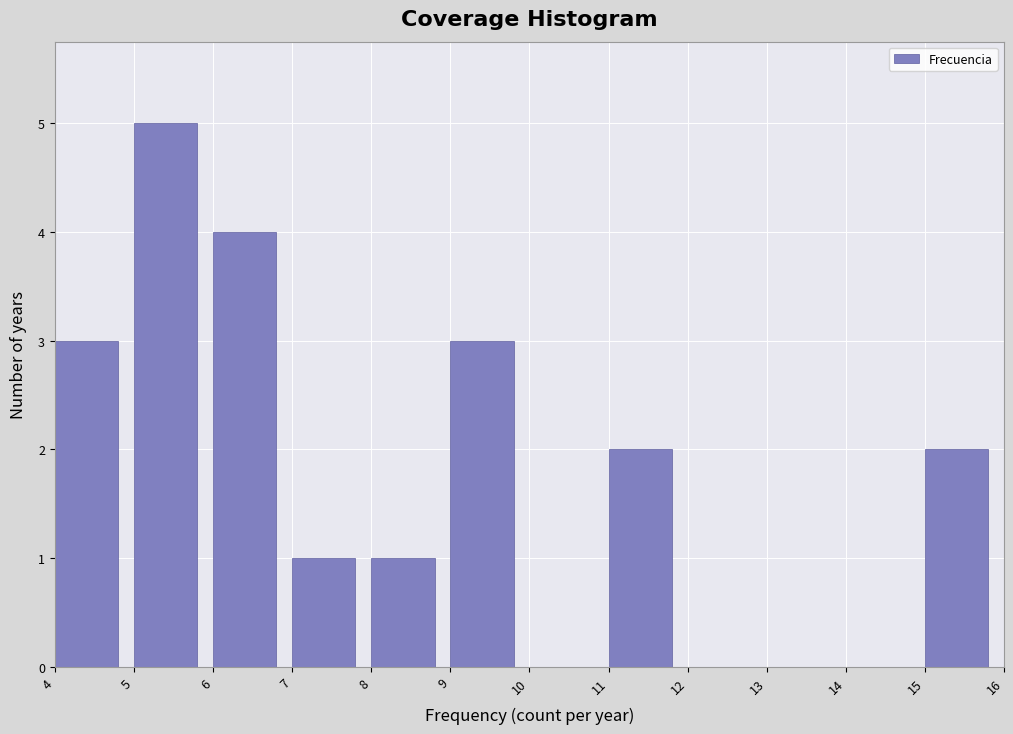

Reading left to right, list every bar in this chart as the range it spans on the x-axis followed by its height. The values are not printed on the chart, so give them approximately, as read against the axis.

4 to 5: 3
5 to 6: 5
6 to 7: 4
7 to 8: 1
8 to 9: 1
9 to 10: 3
10 to 11: 0
11 to 12: 2
12 to 13: 0
13 to 14: 0
14 to 15: 0
15 to 16: 2